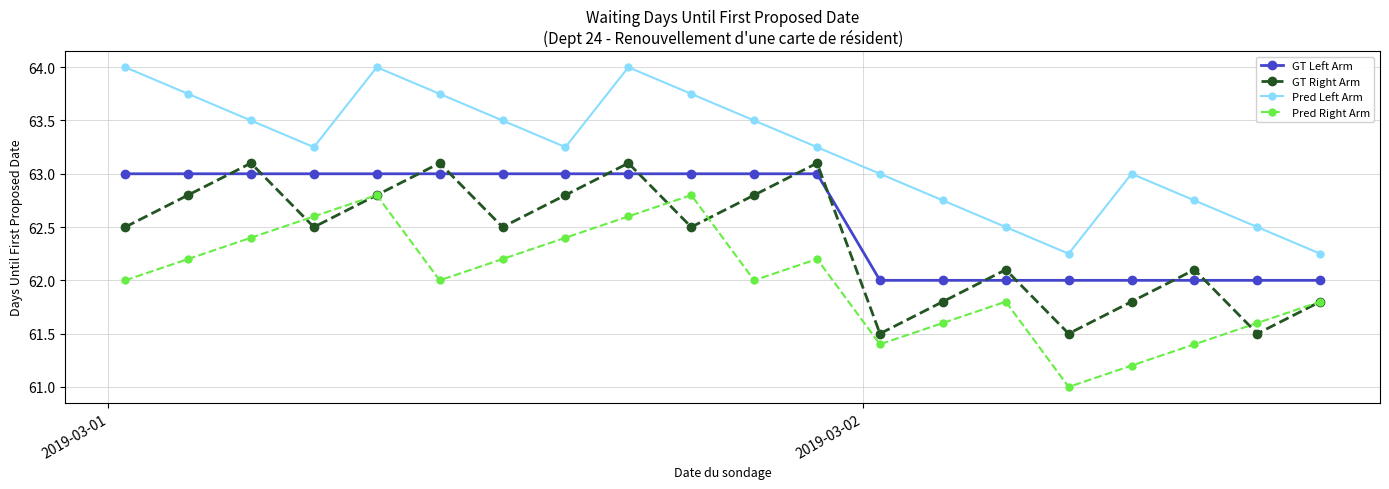

What is the value of the GT Right Arm point at the 1st from the left?

62.5